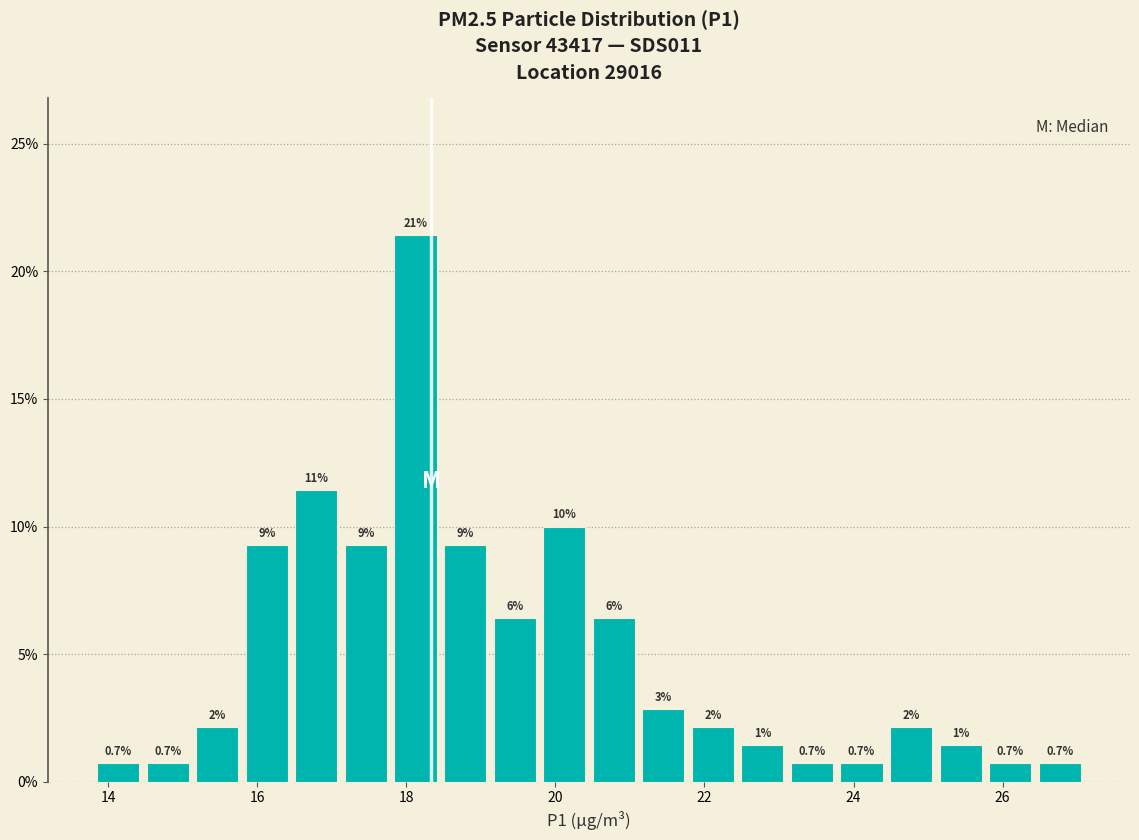

Read against the x-axis, roughly where is the centre of the tallest bar?

18.2